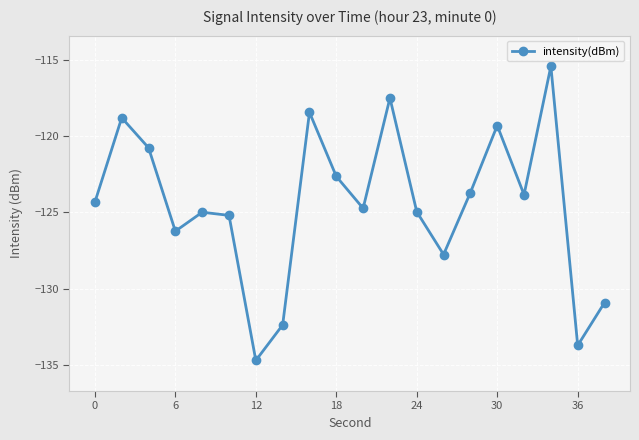

What is the difference between the maximum and second lowest values?

18.3